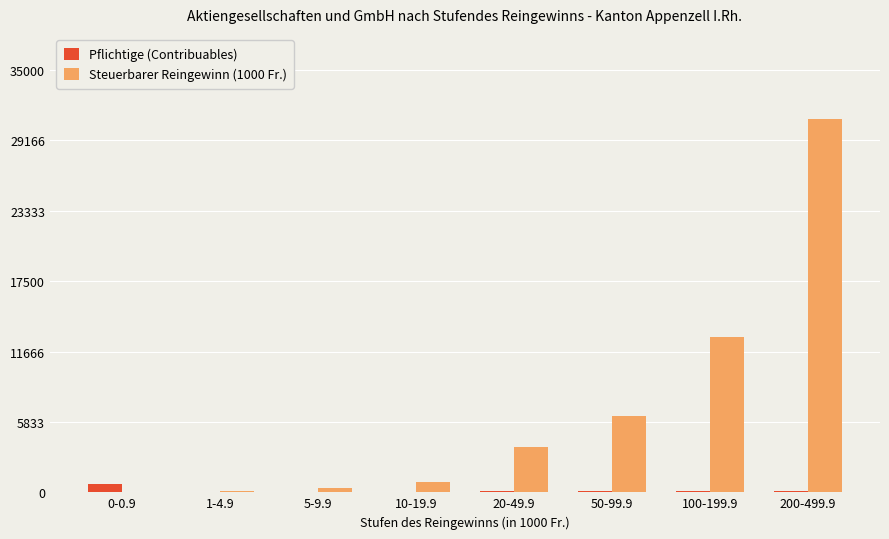

Which series has the largest total across all categories?

Steuerbarer Reingewinn (1000 Fr.)